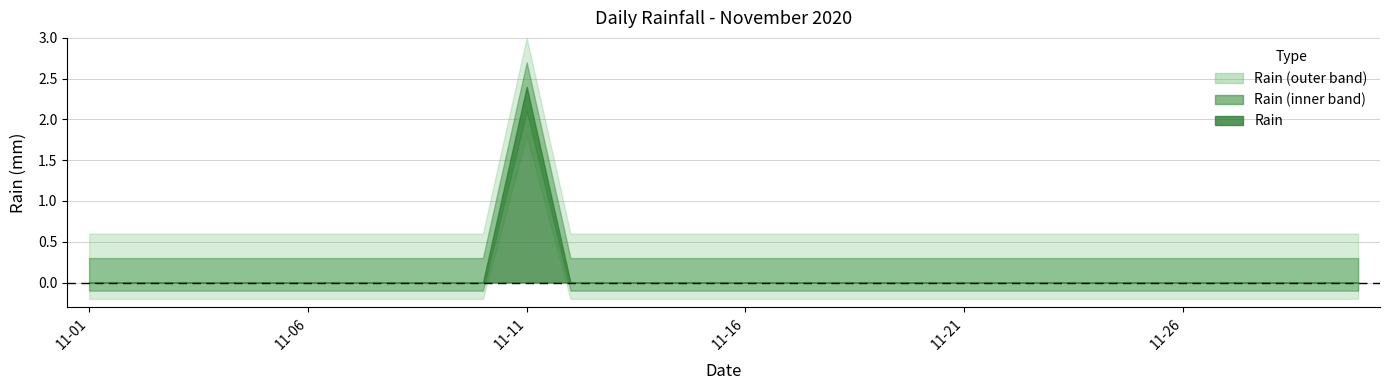

Count the values in the range 0 to 1.

29